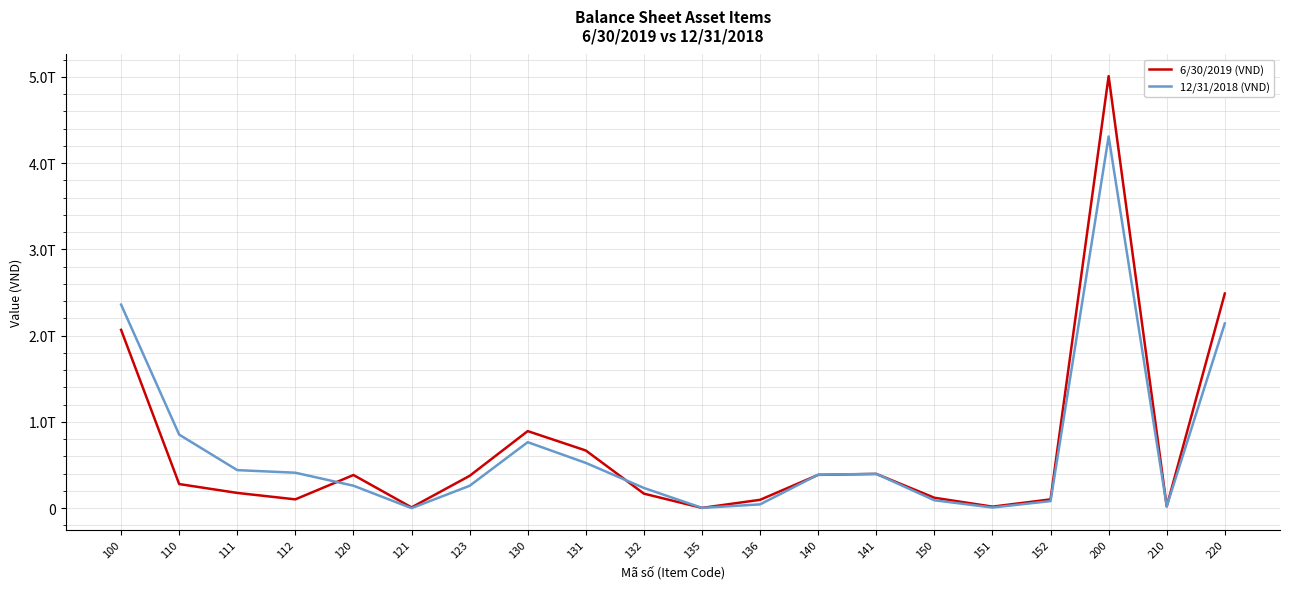

Does the chart display data point markers on the line(s)?

No